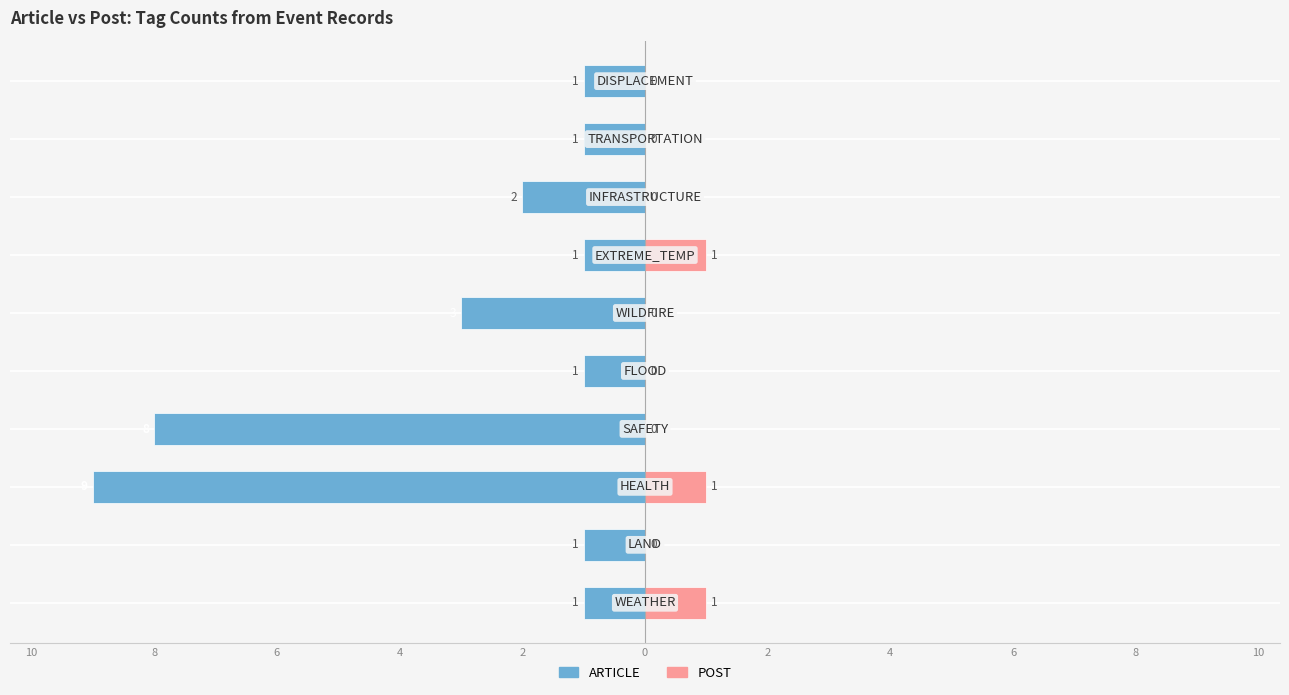

Between 8 and 10, which is larger?

8